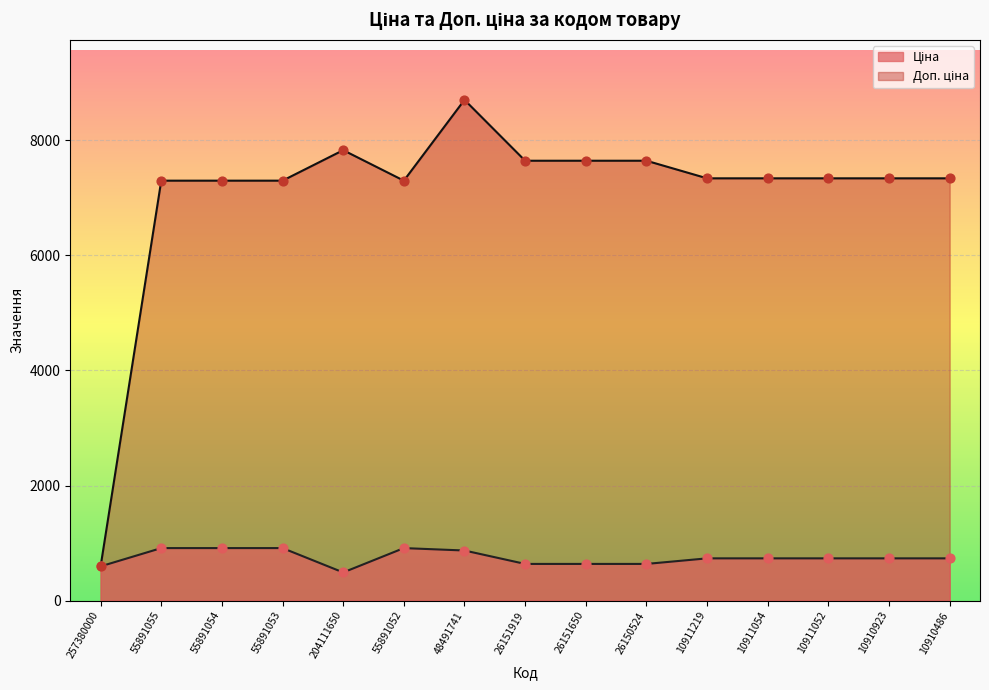

Which series has the largest Y range (max minus min)?

Доп. ціна